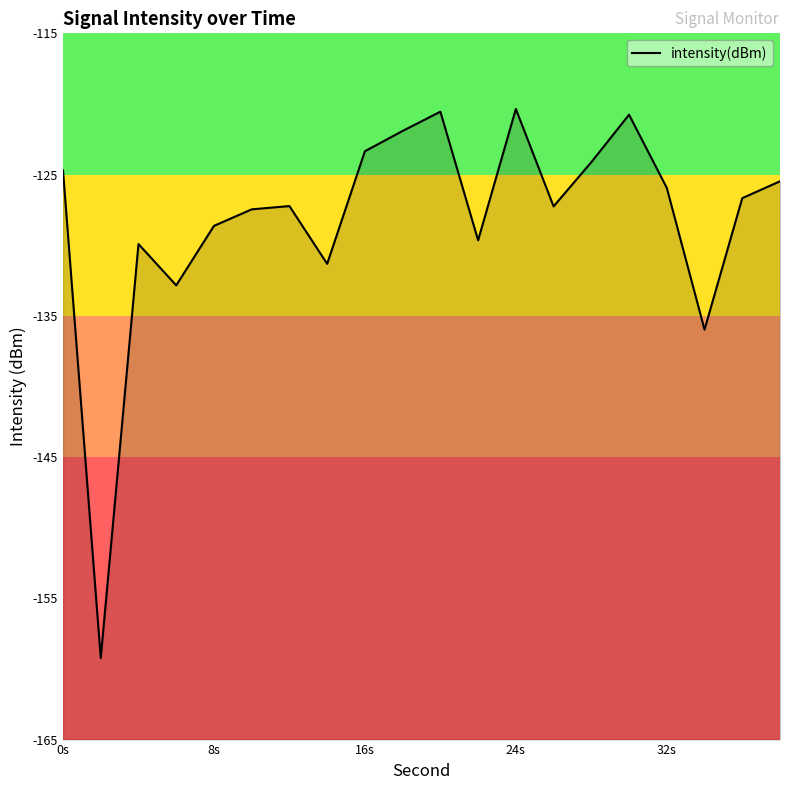

What is the difference between the values at 6 and 26?

5.6